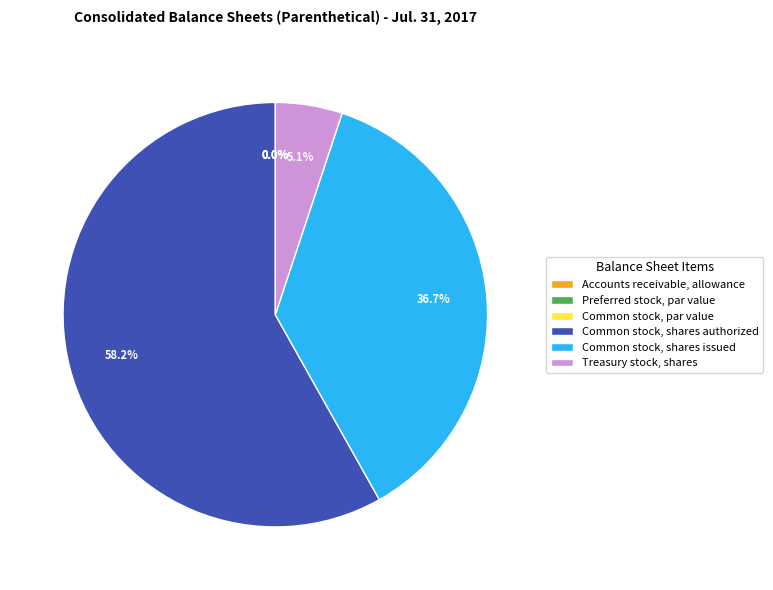

Between Accounts receivable, allowance and Preferred stock, par value, which is larger?

Accounts receivable, allowance